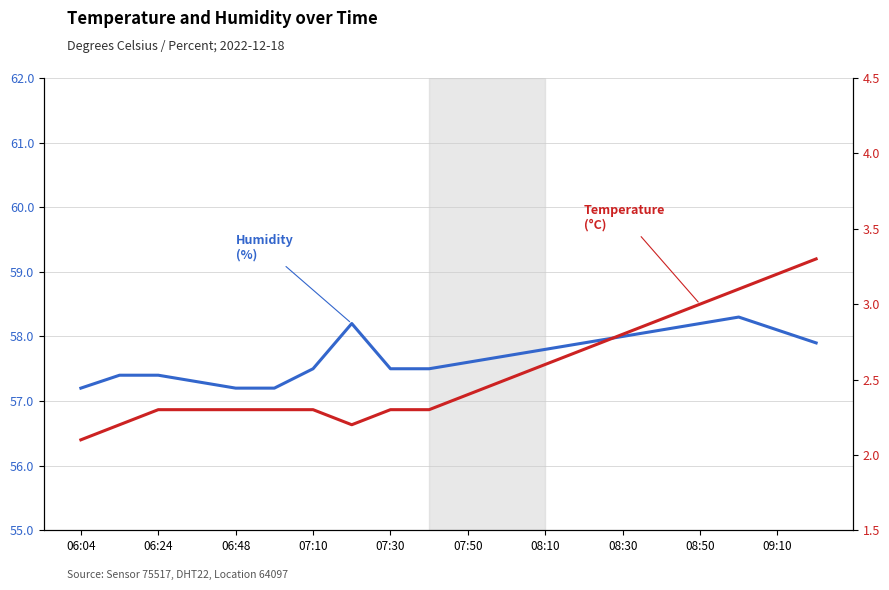

What is the sum of all temperature values?

51.1